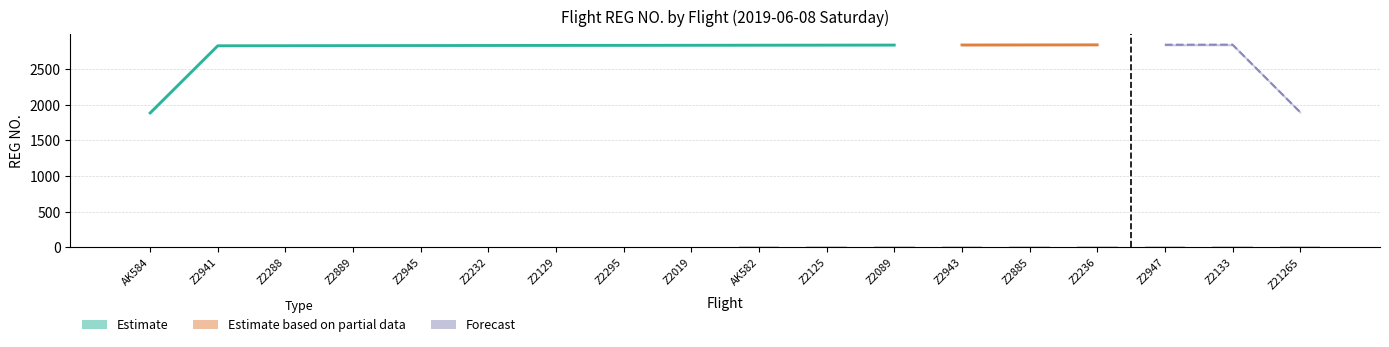

How many data points are less than 11?

9